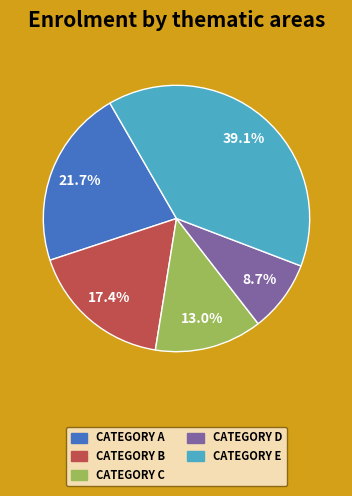

How many segments does this pie chart have?

5